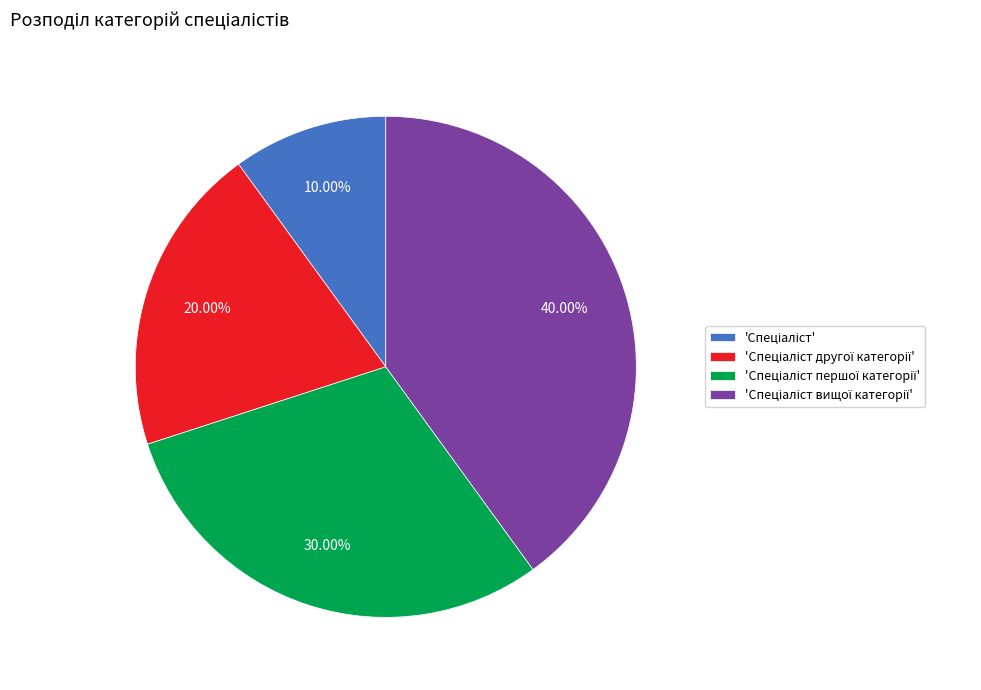

Does any single category account for the majority?

No